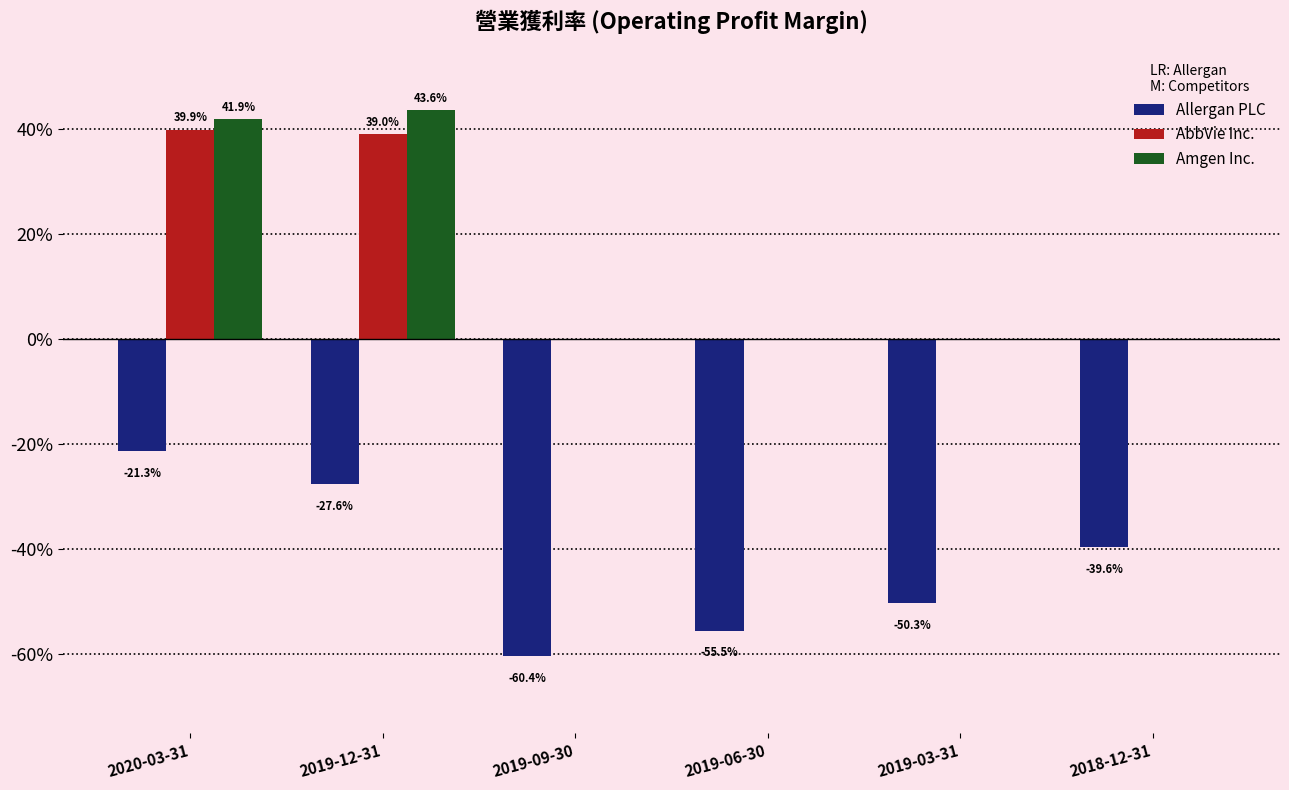

What are all the series names shown in the legend?

Allergan PLC, AbbVie Inc., Amgen Inc.